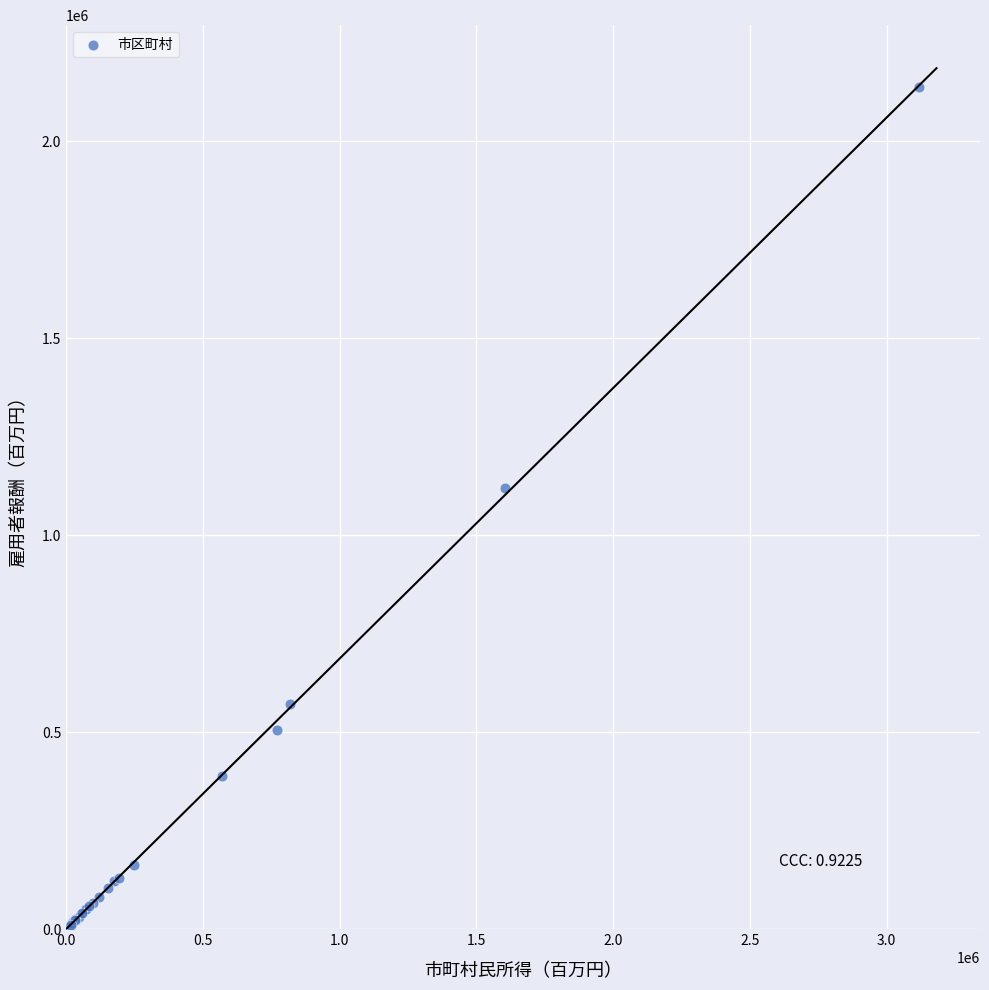

What Y value in the scatter plot is closest to 1071487?

1120257